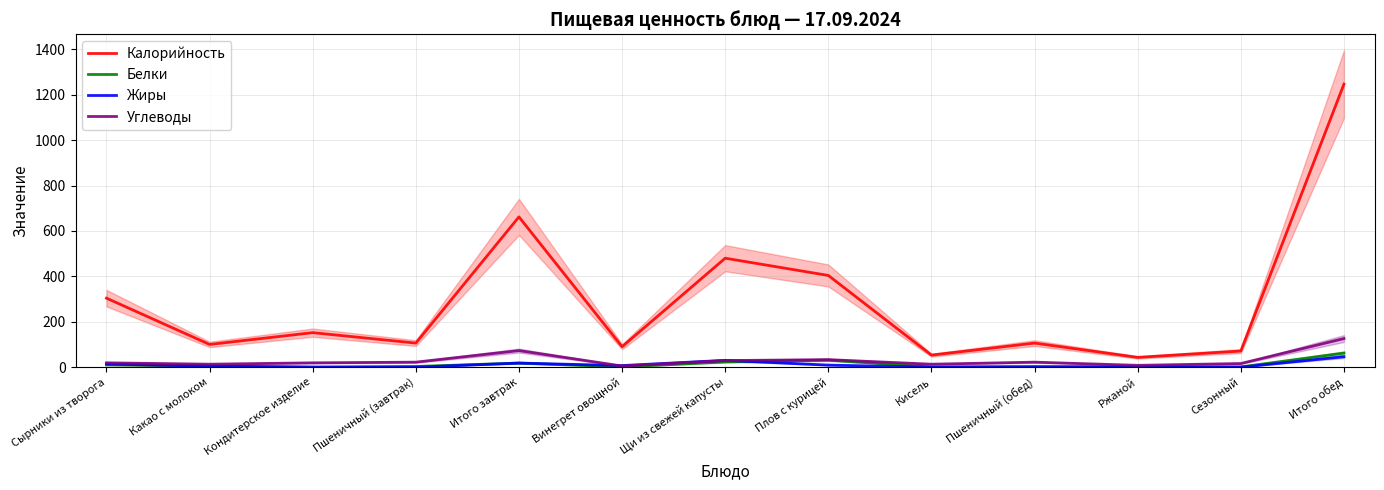

How many times do Белки and Жиры cross each other?

2